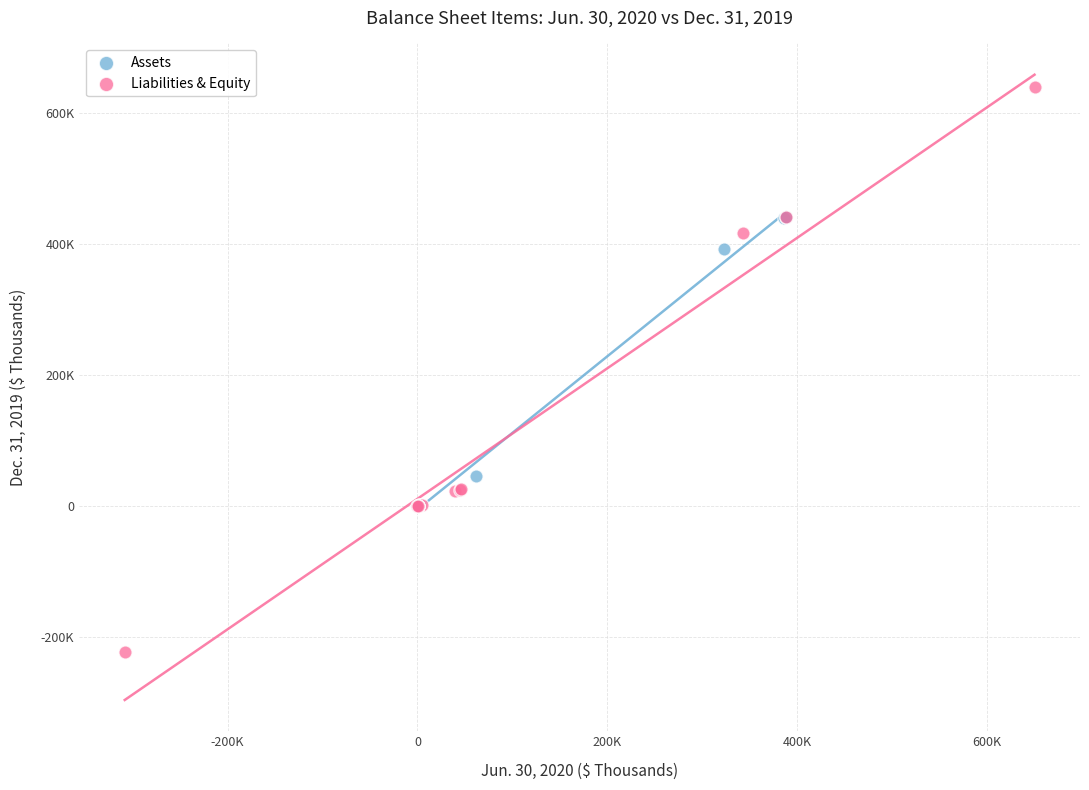

What are all the series names shown in the legend?

Assets, Liabilities & Equity